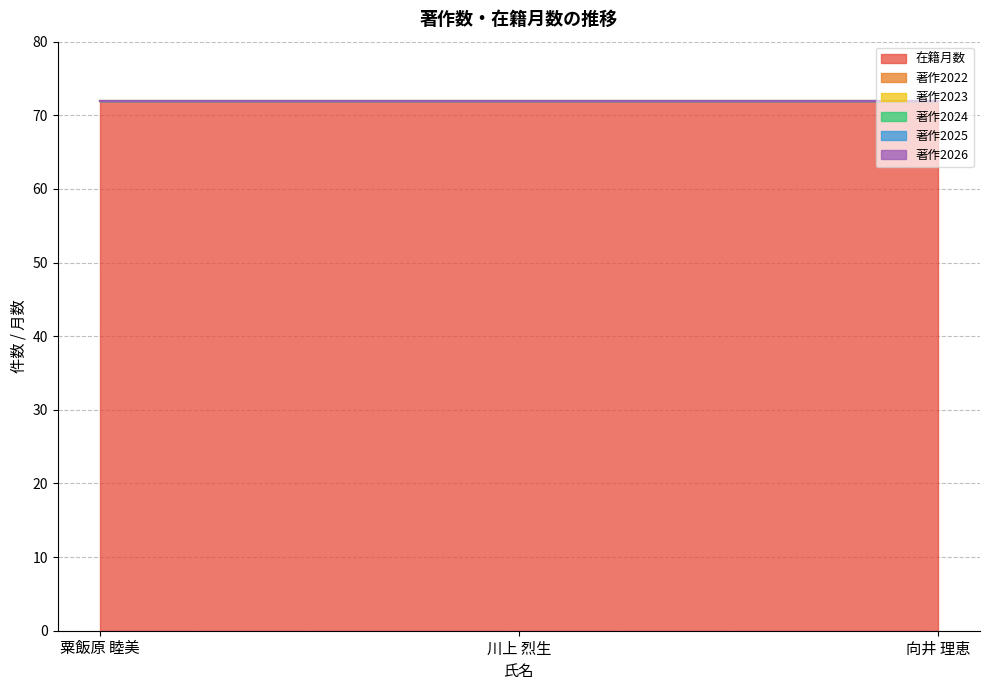

Rank the categories by 著作2025 value from lowest to highest.

粟飯原 睦美, 川上 烈生, 向井 理恵